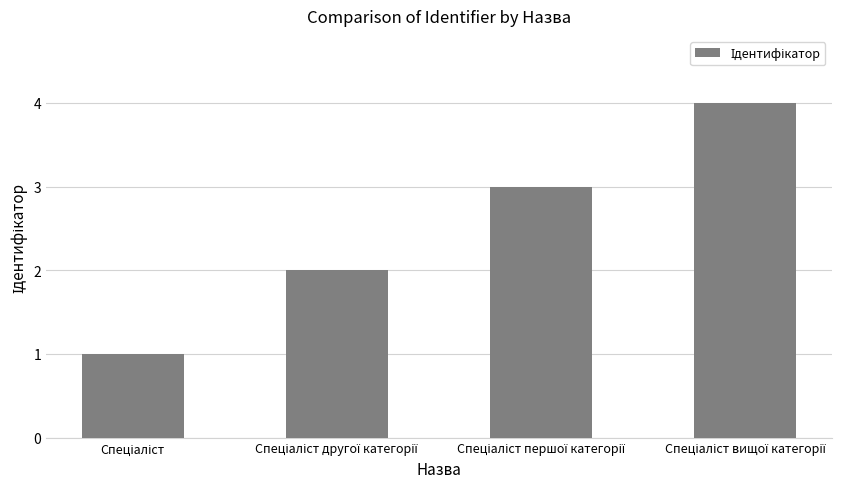

What is the maximum value shown in the chart?

4